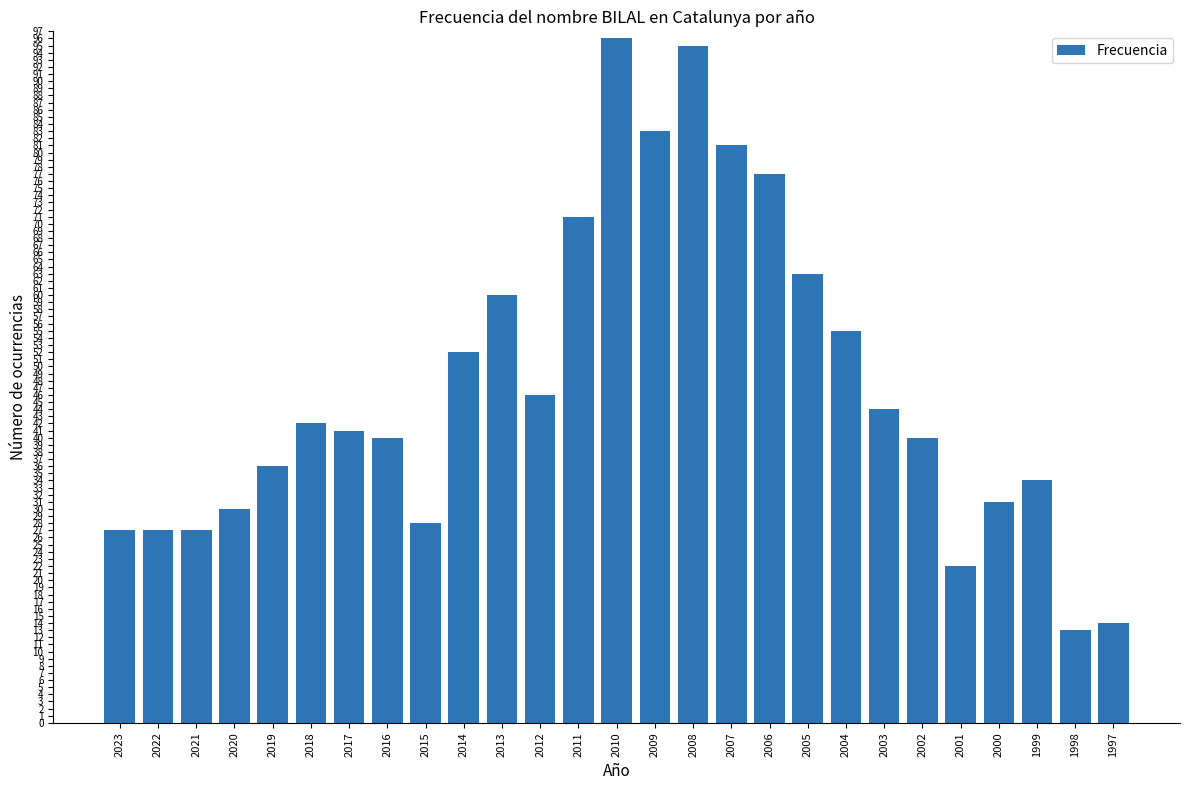

What is the maximum value shown in the chart?

96